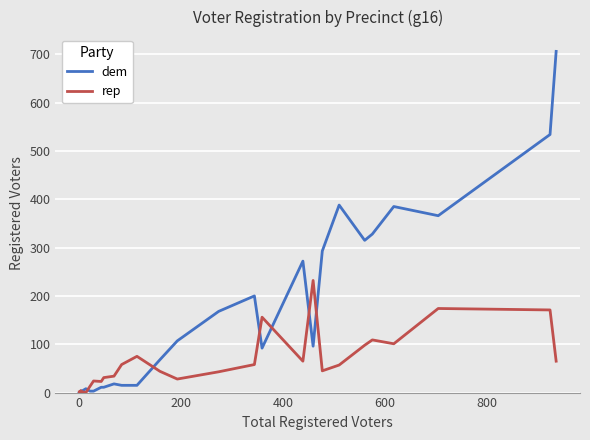

Which series has the widest spread of values?

dem